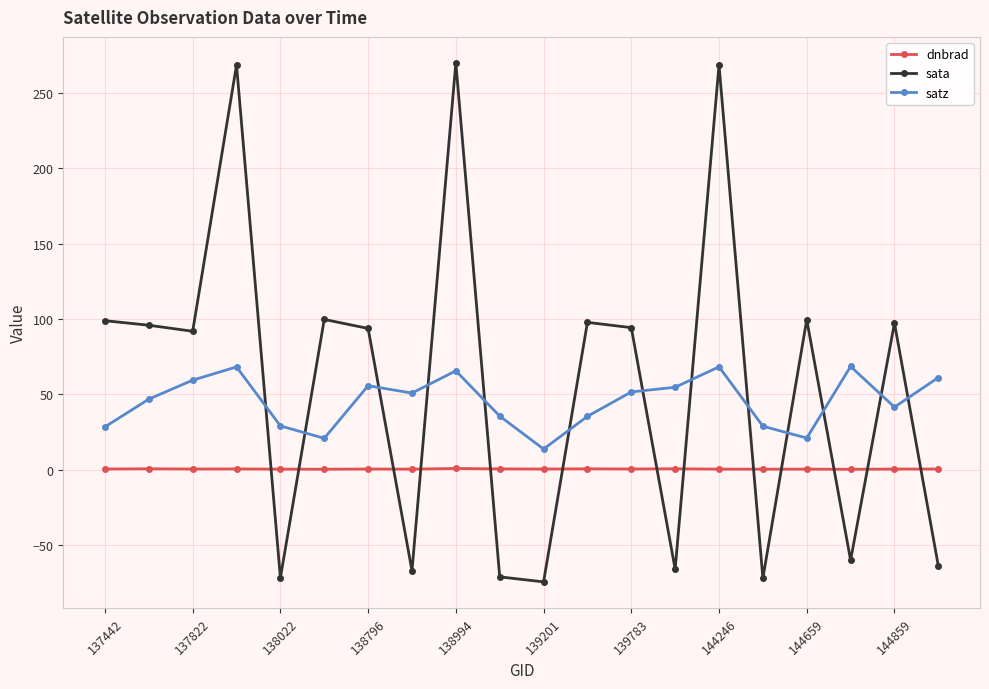

True or false: sata has more than 0 points higher than both neighbors.

True